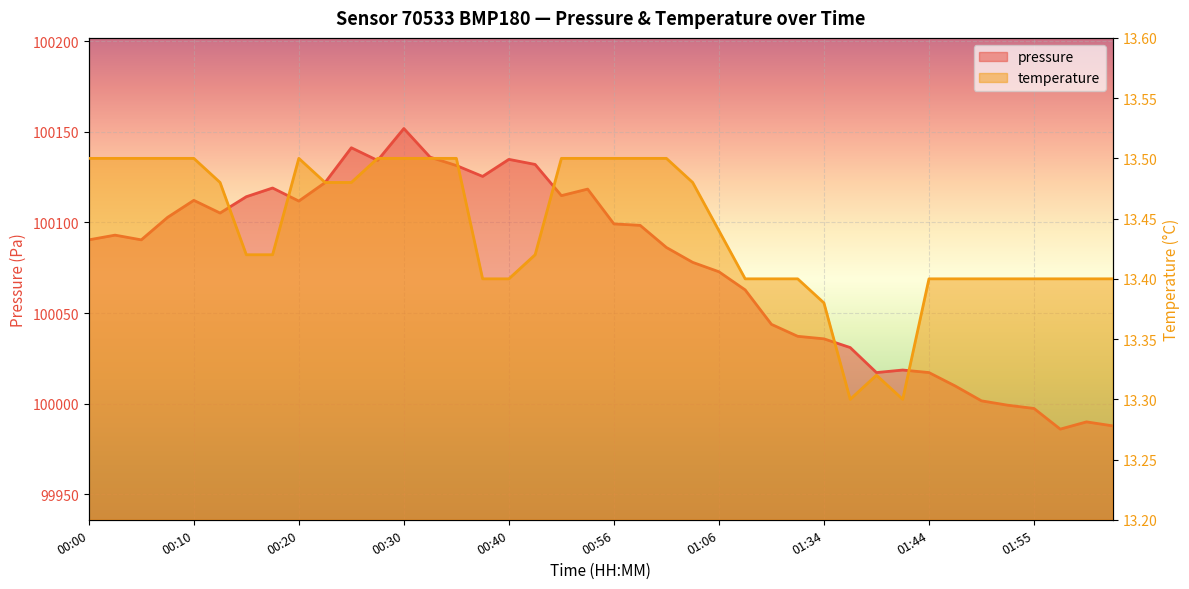

True or false: pressure and temperature cross at least once.

False